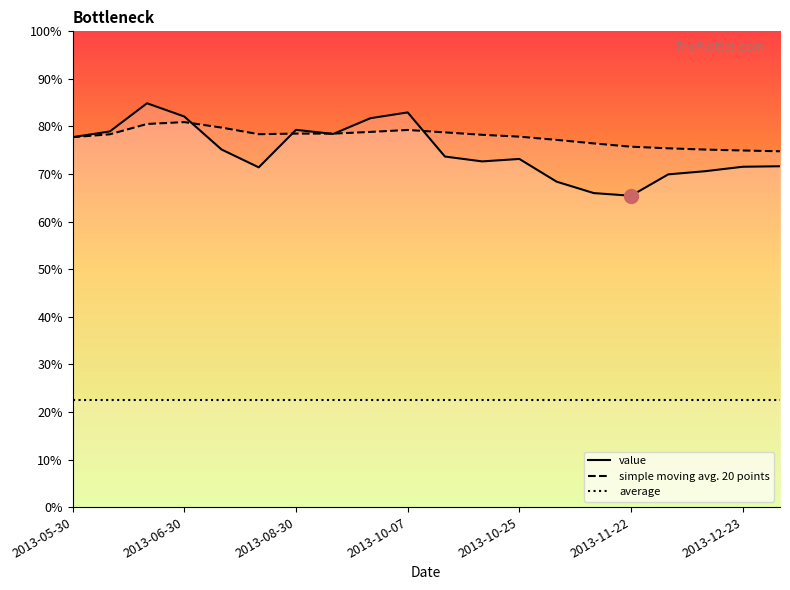

Does the chart have visible grid lines?

No